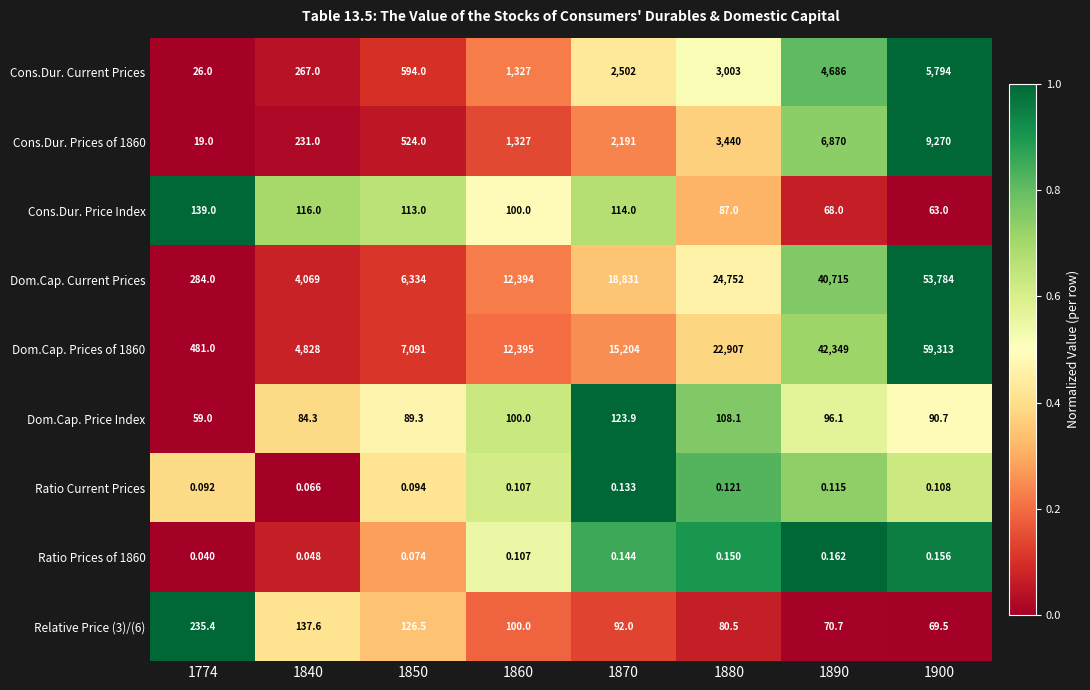

Is the value of Cons.Dur. Price Index at 1774 greater than the value of Relative Price (3)/(6) at 1860?

Yes